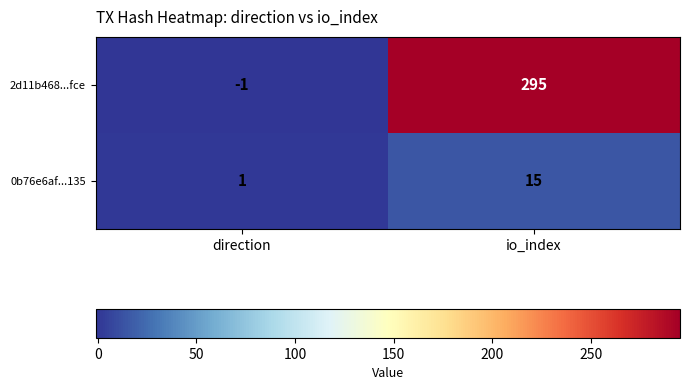

How many categories are shown in the chart?

2